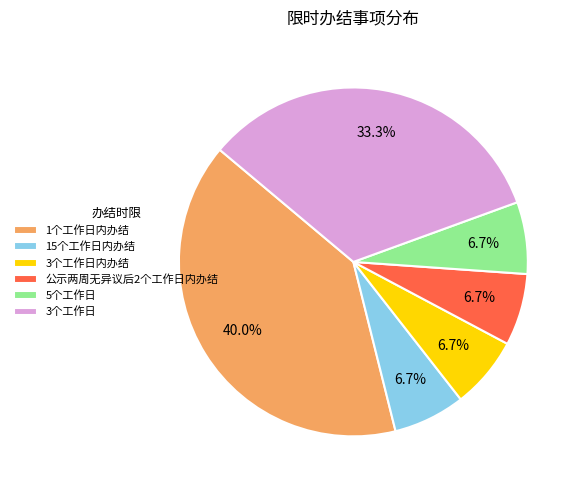

What percentage is the 5个工作日 slice, to the nearest percent?

7%